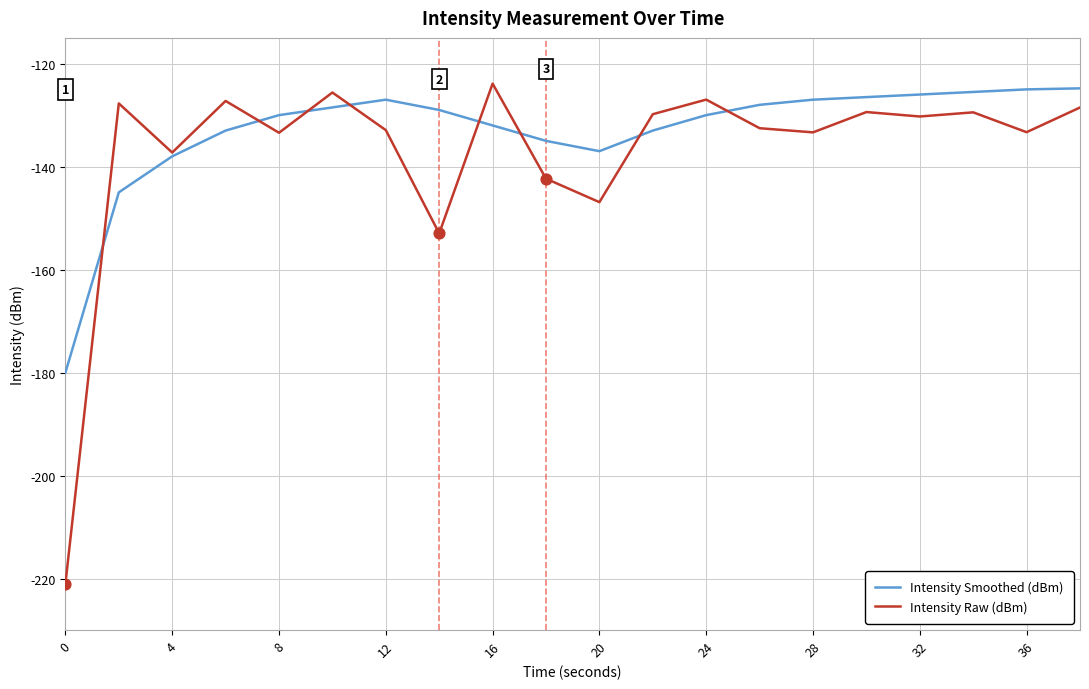

Which series has the widest spread of values?

Intensity Raw (dBm)